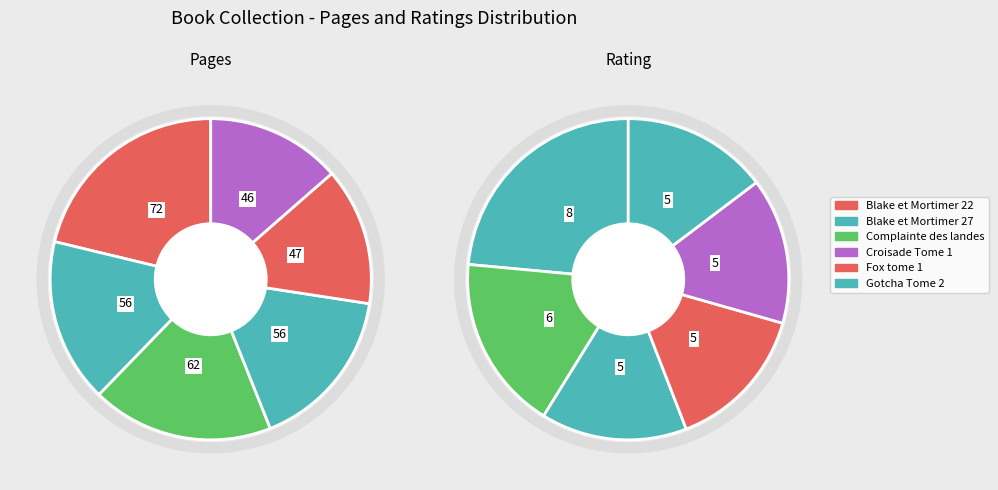

Which series has the largest range (max minus min)?

pages